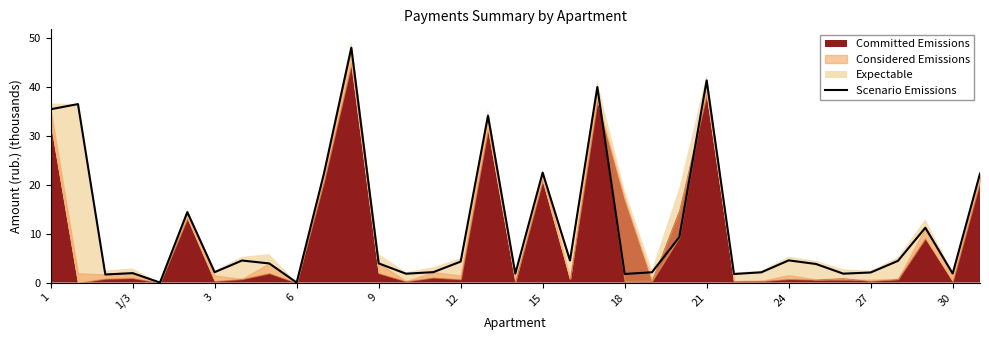

How many lines are shown in the chart?

1